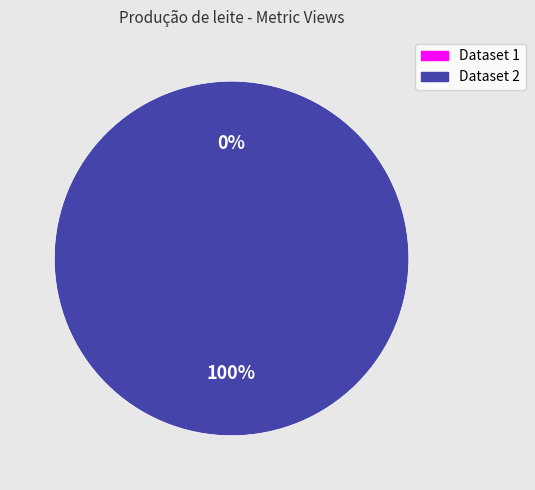

Rank the categories by value from highest to lowest.

5ae9e0e6c8d8c9146b44ccf5, 649bbe63078190f899e771a2